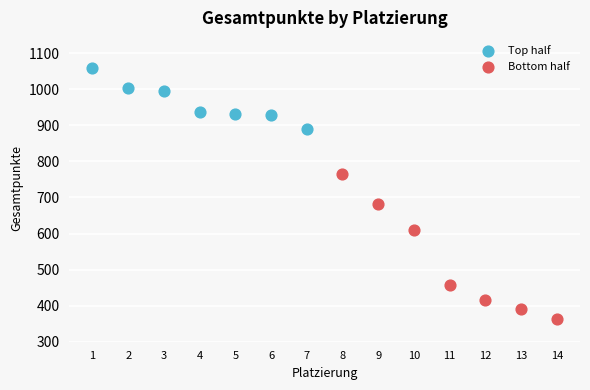

Which series has the widest spread of Y values?

Bottom half